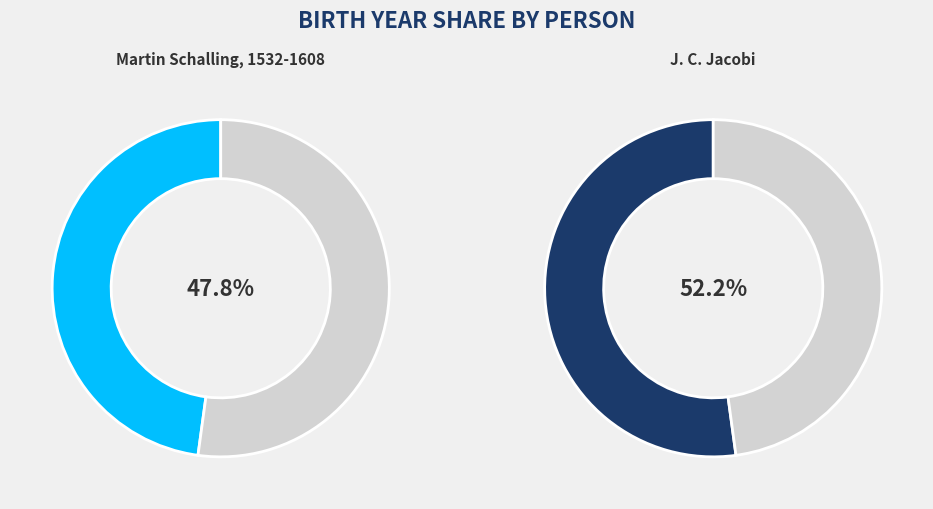

Which category accounts for the majority?

J. C. Jacobi